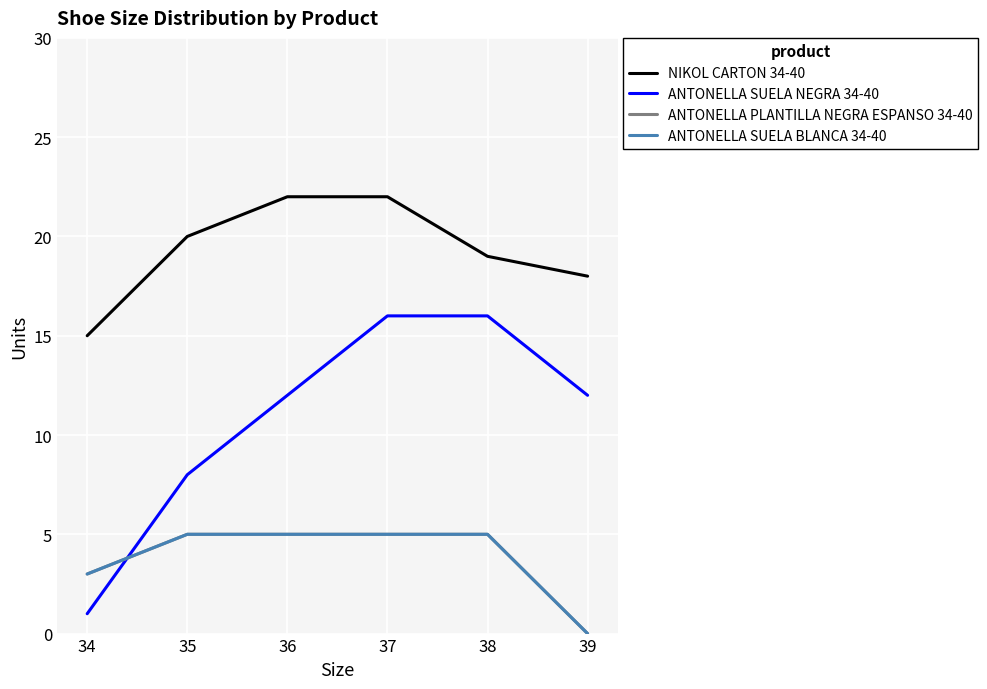

Does the chart display data point markers on the line(s)?

No